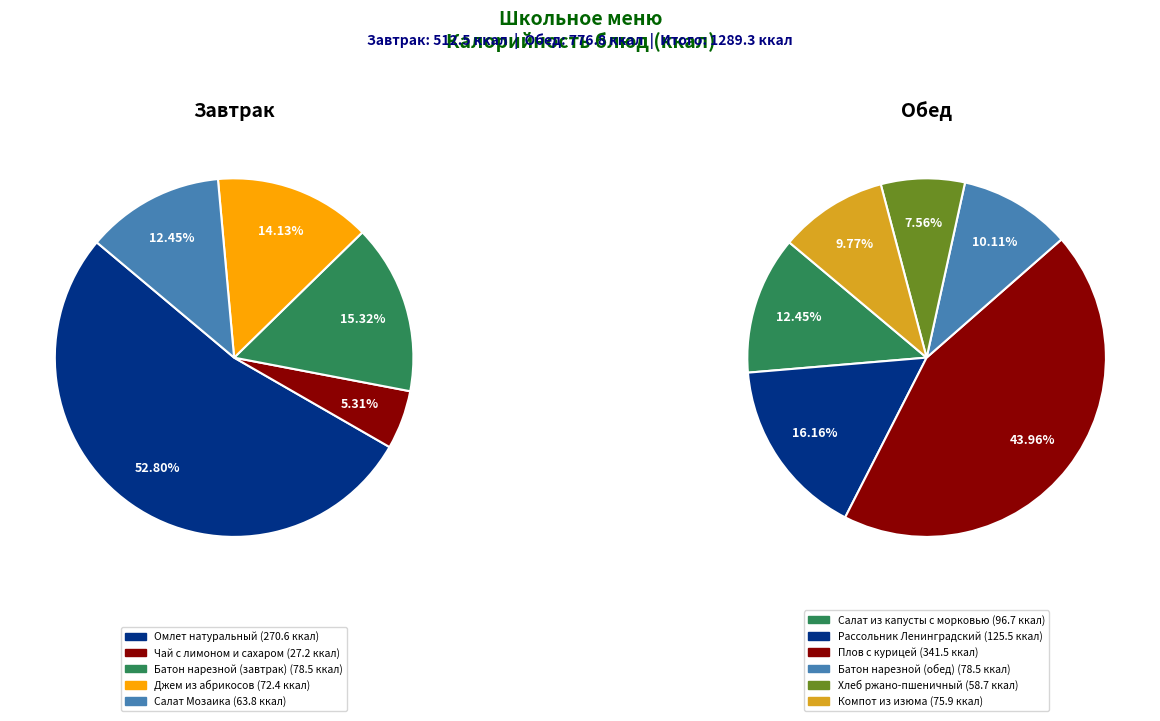

Is it true that Салат из капусты с морковью is 1% of the pie?

False